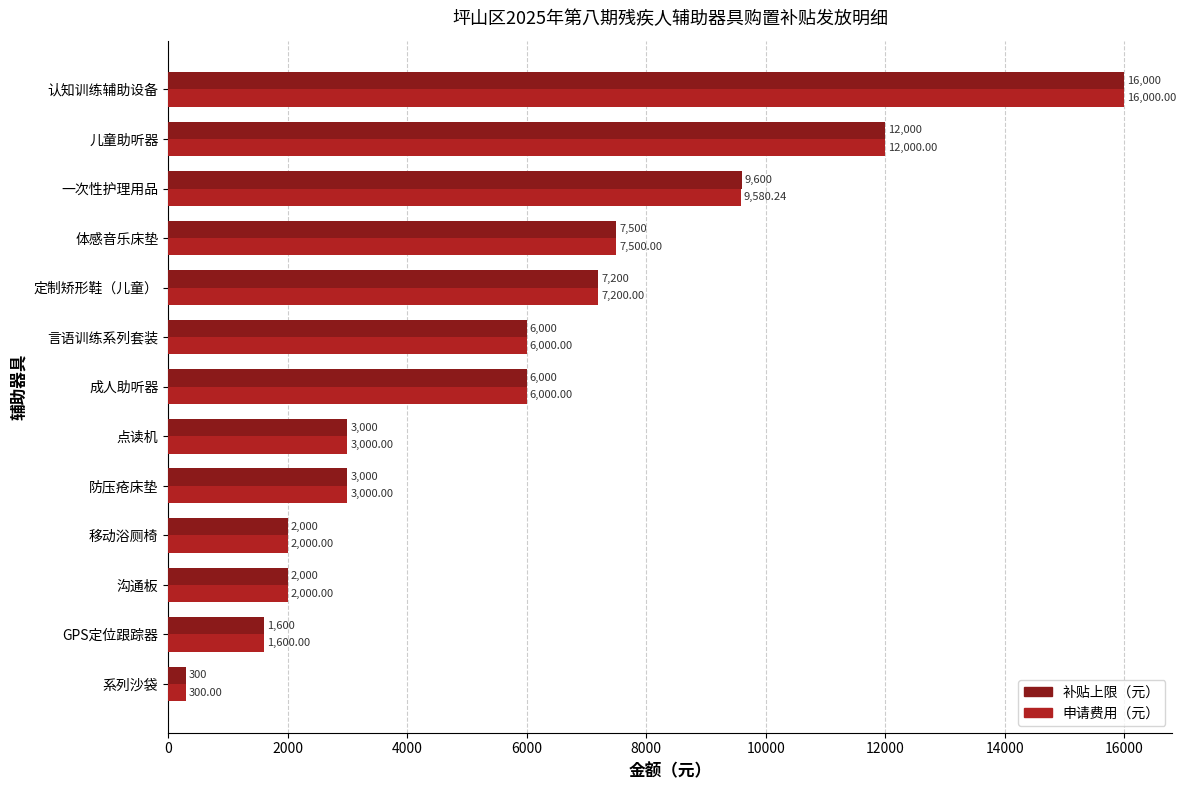

What is the difference between the maximum and minimum values in the 申请费用（元） series?

15700.0